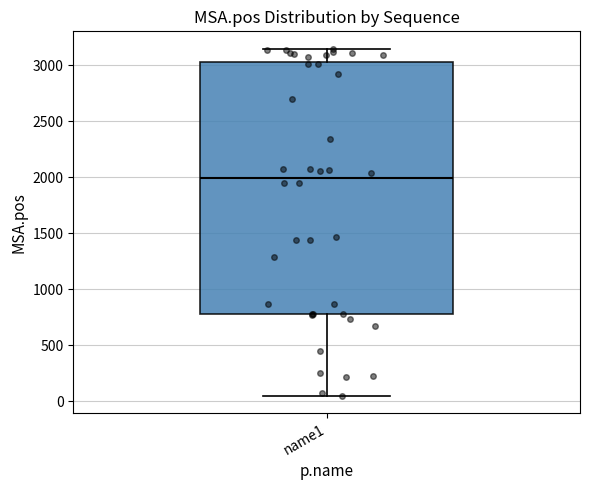

Transcribe this box plot: give where the median line is, the range the box spans, and where the two whiskers end, as read against the y-axis. The values are not printed on the chart, so give them approximately, as read against the axis.

median 2000, box 800 to 3050, whiskers 50 to 3150